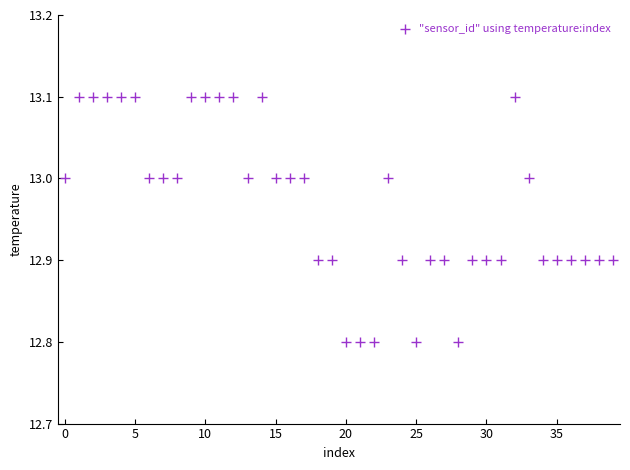

What is the range of Y values (max minus min)?

0.3